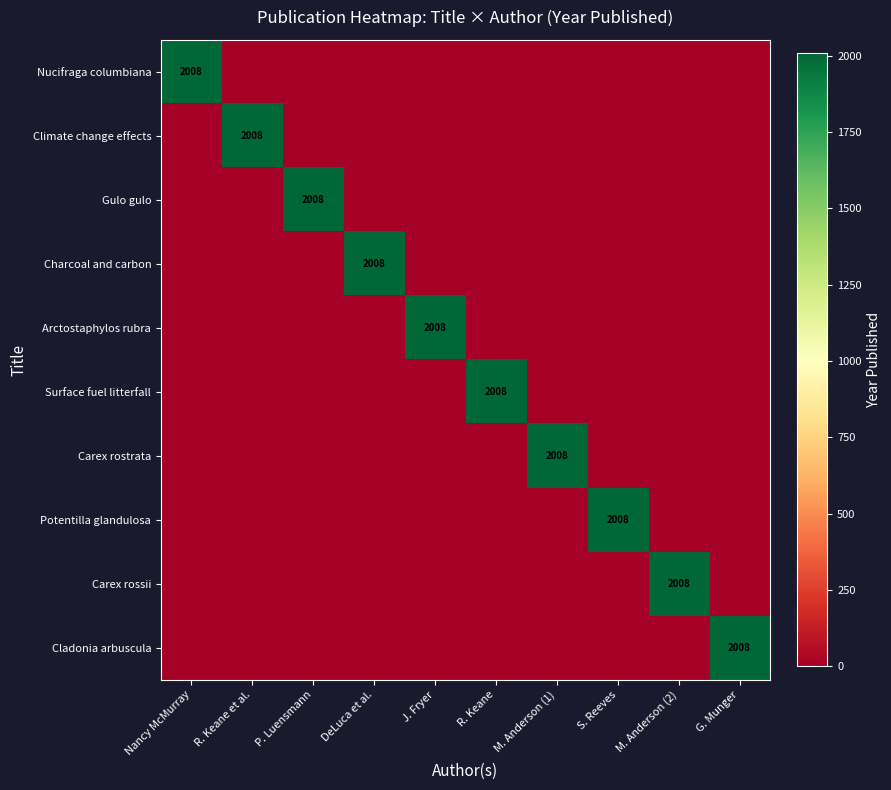

The Charcoal and carbon series shows 458 at DeLuca et al.. True or false?

False